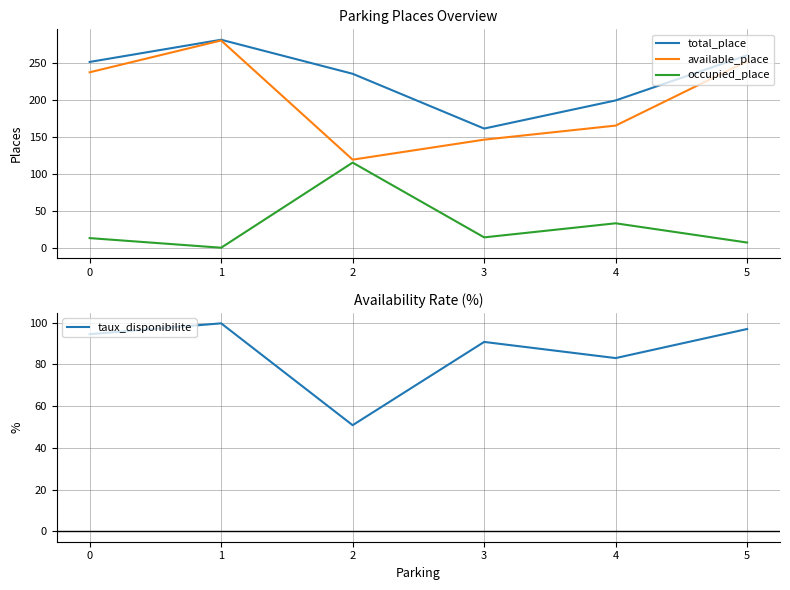

Is it true that occupied_place equals 23.7 at 4?

False